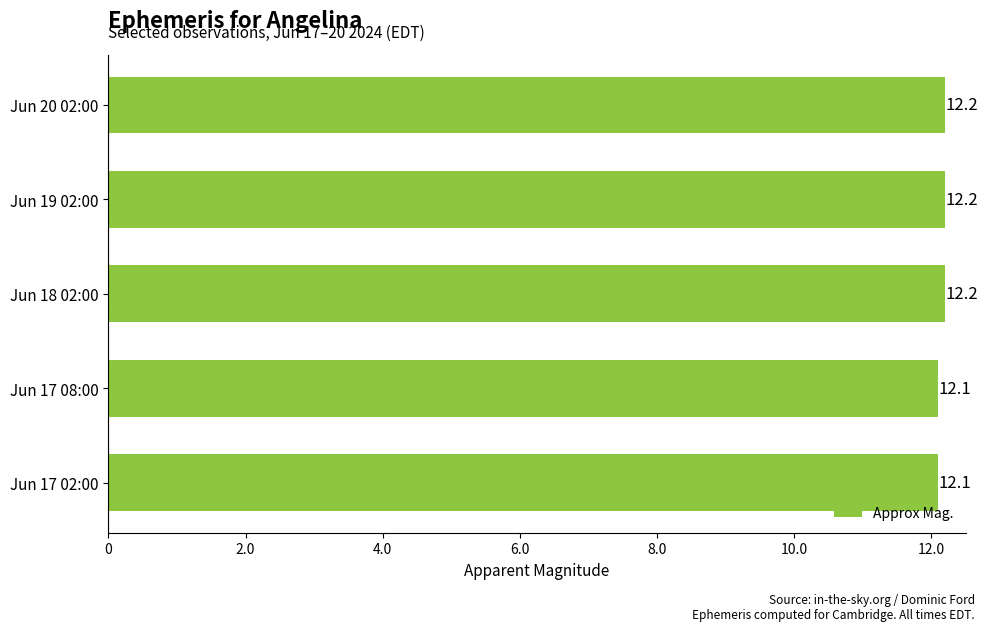

The chart shows a value of 7.9 at Jun 17 02:00. True or false?

False